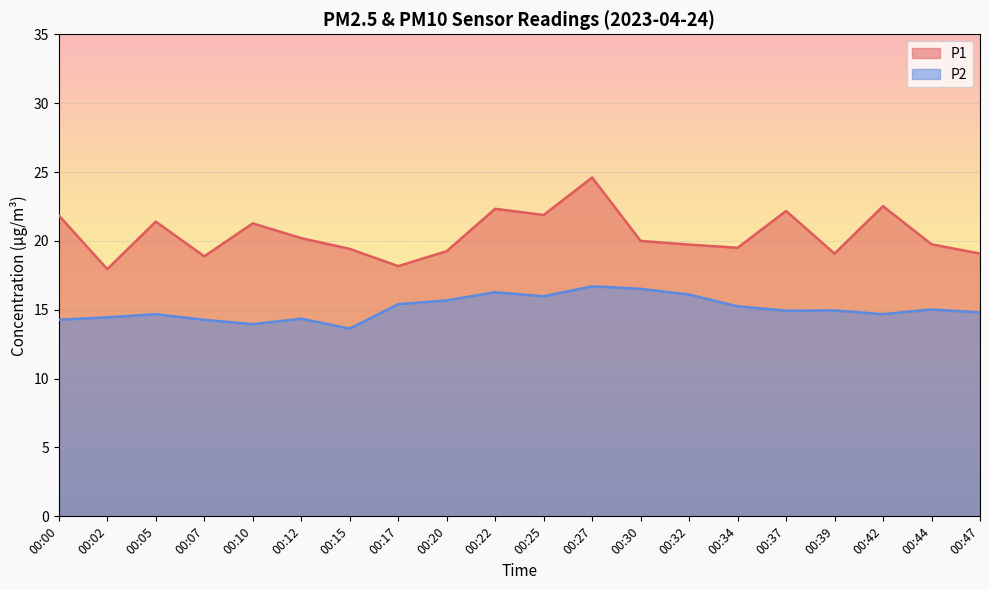

True or false: P1 and P2 cross at least once.

False